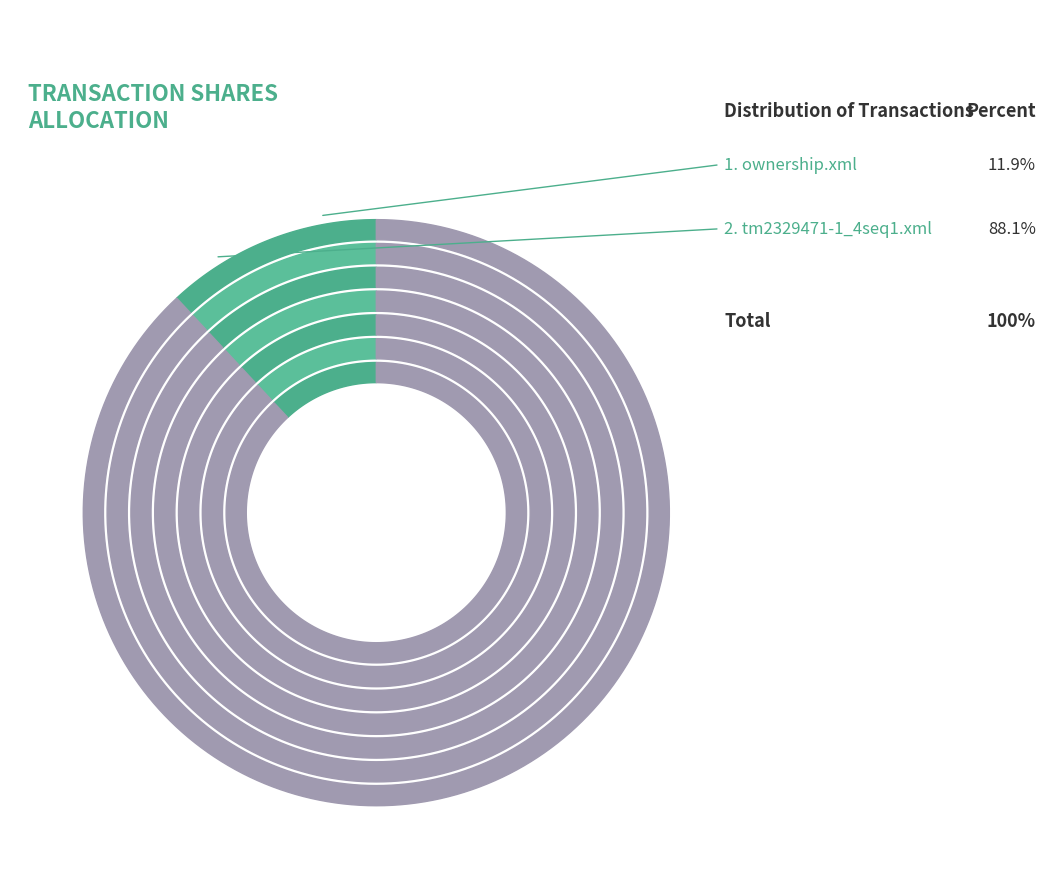

To the nearest percent, what is the average slice percentage?

50%